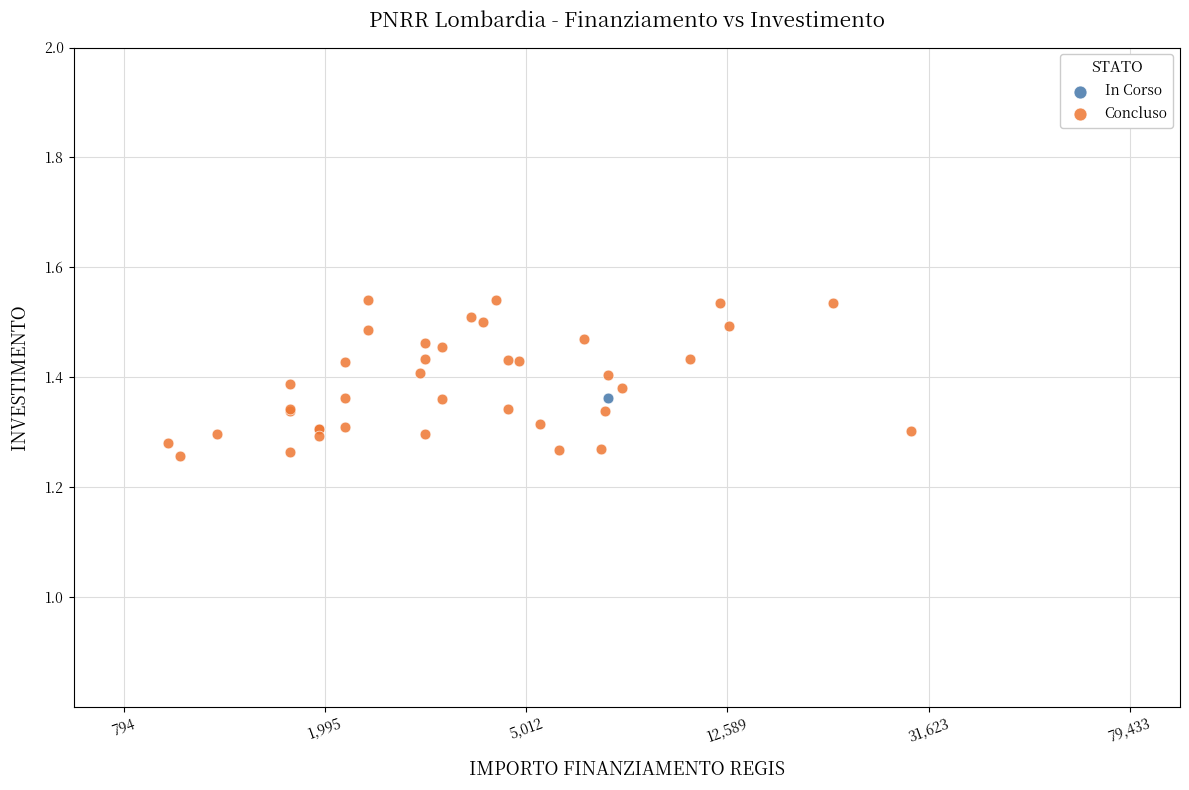

What are all the series names shown in the legend?

In Corso, Concluso